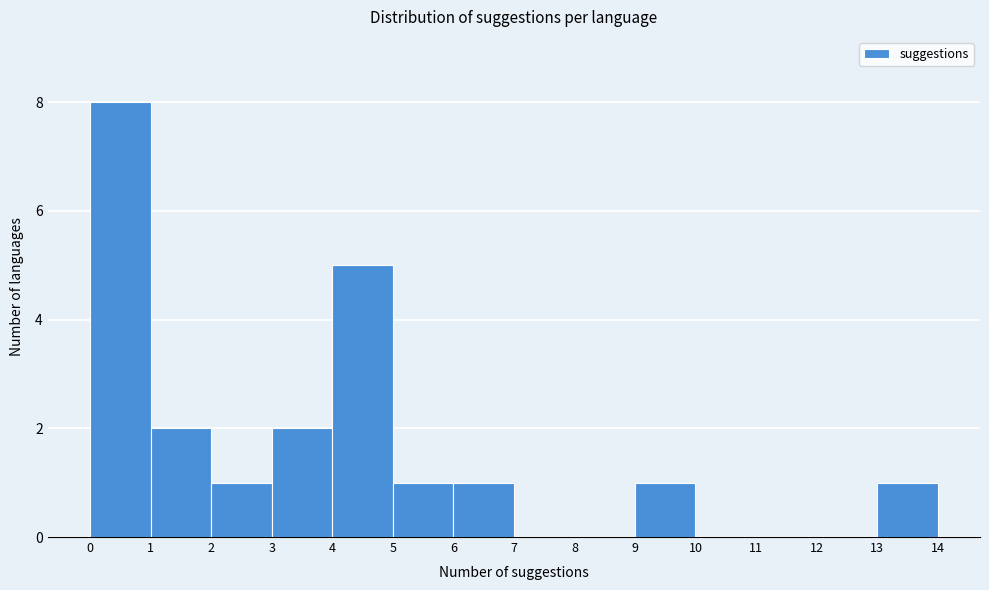

Reading left to right, list every bar in this chart as the range it spans on the x-axis followed by its height. The values are not printed on the chart, so give them approximately, as read against the axis.

0 to 1: 8
1 to 2: 2
2 to 3: 1
3 to 4: 2
4 to 5: 5
5 to 6: 1
6 to 7: 1
7 to 8: 0
8 to 9: 0
9 to 10: 1
10 to 11: 0
11 to 12: 0
12 to 13: 0
13 to 14: 1